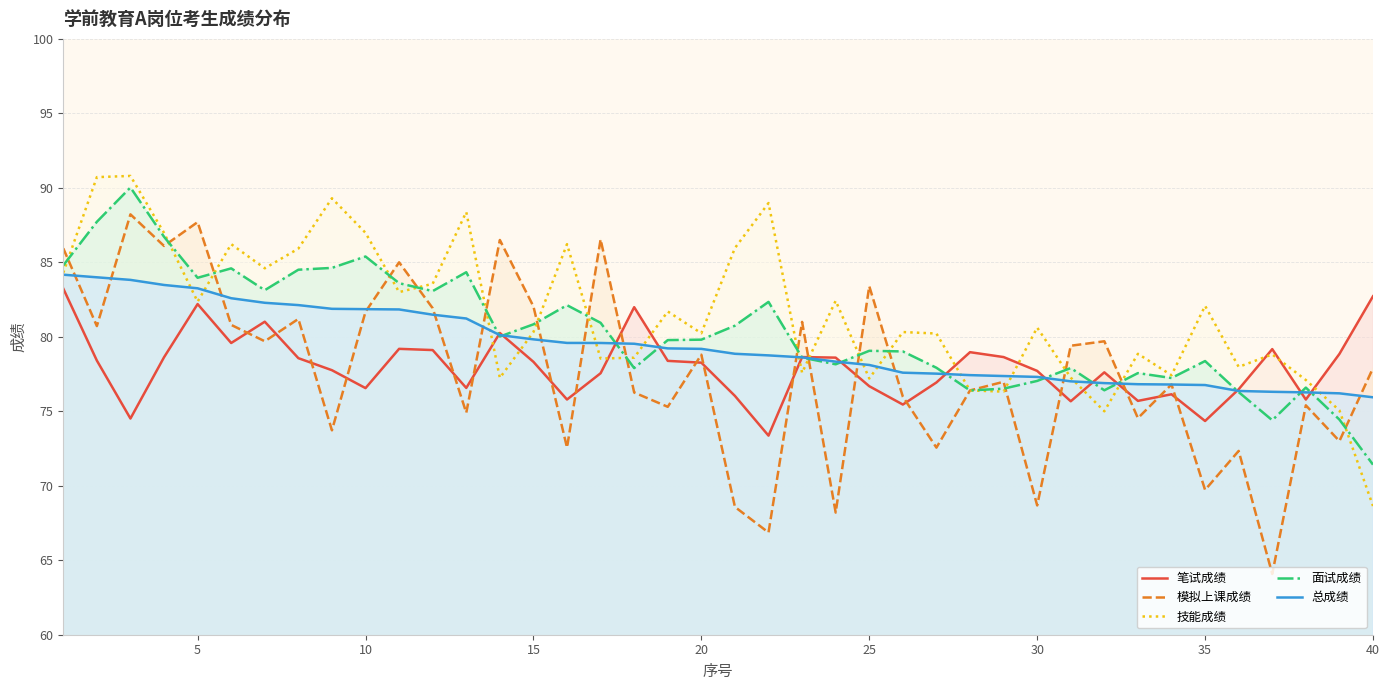

How many data points does each series have?

40